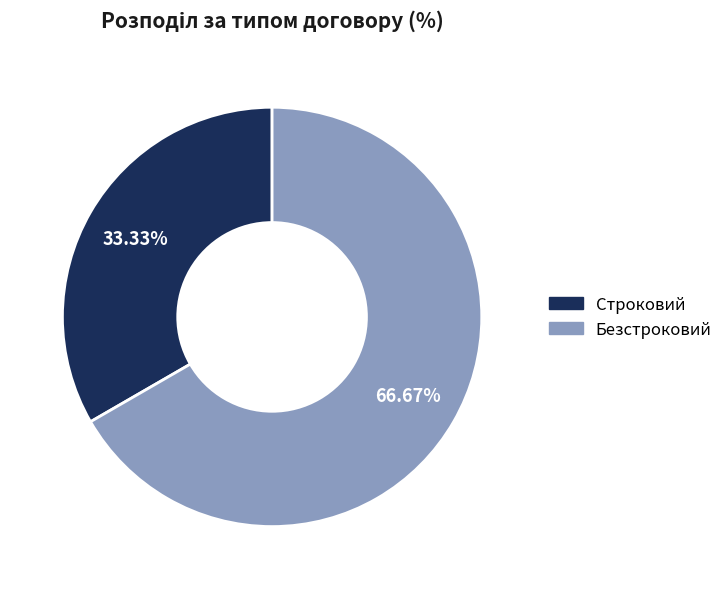

To the nearest percent, what is the difference between the Безстроковий and Строковий slice percentages?

33%